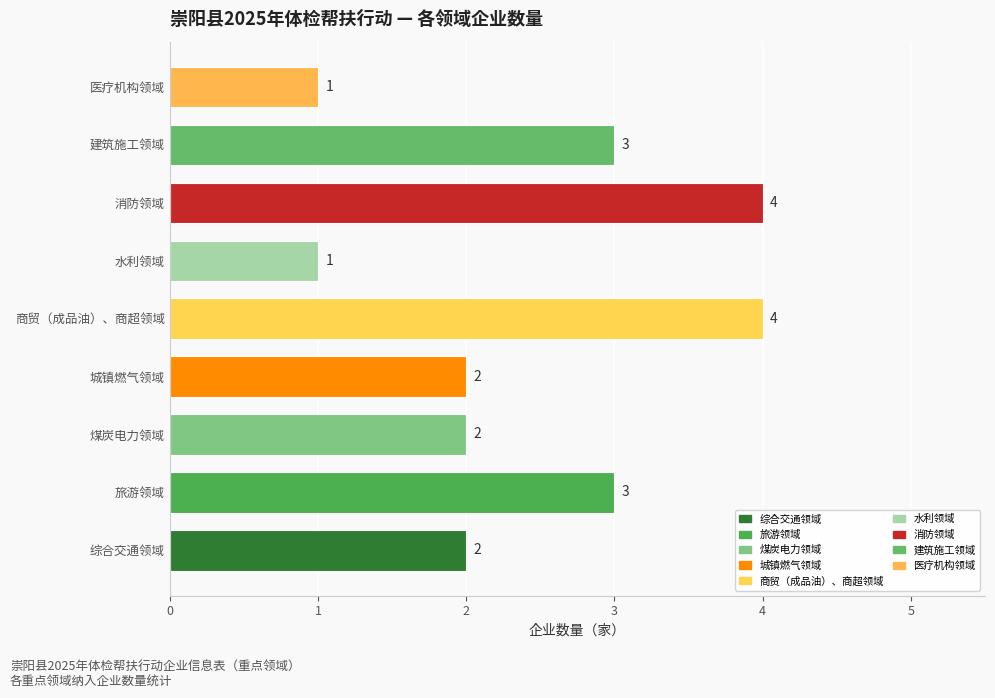

What is the change in value from 旅游领域 to 医疗机构领域?

-2